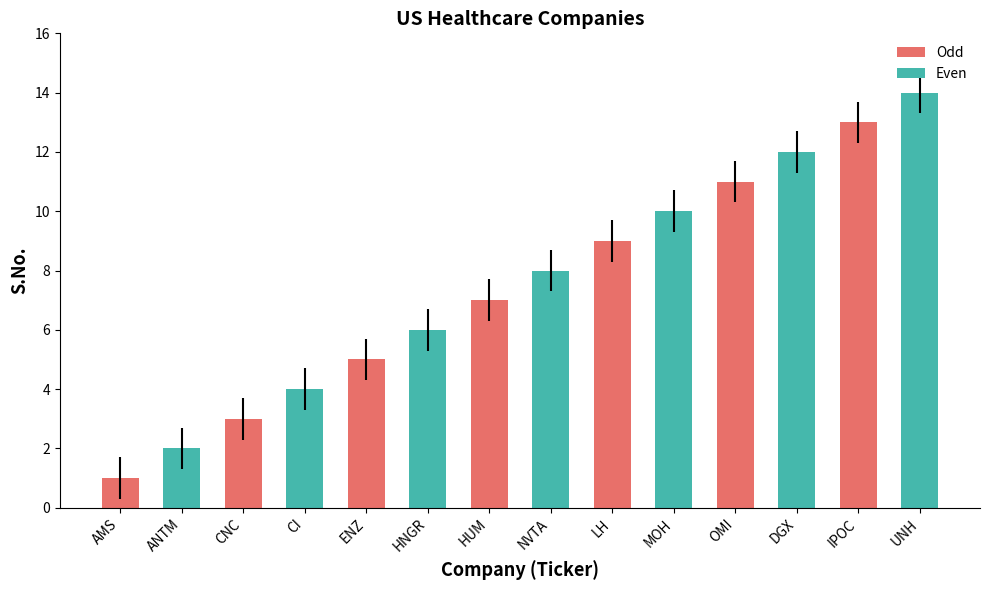

The value at CI is 4. True or false?

True